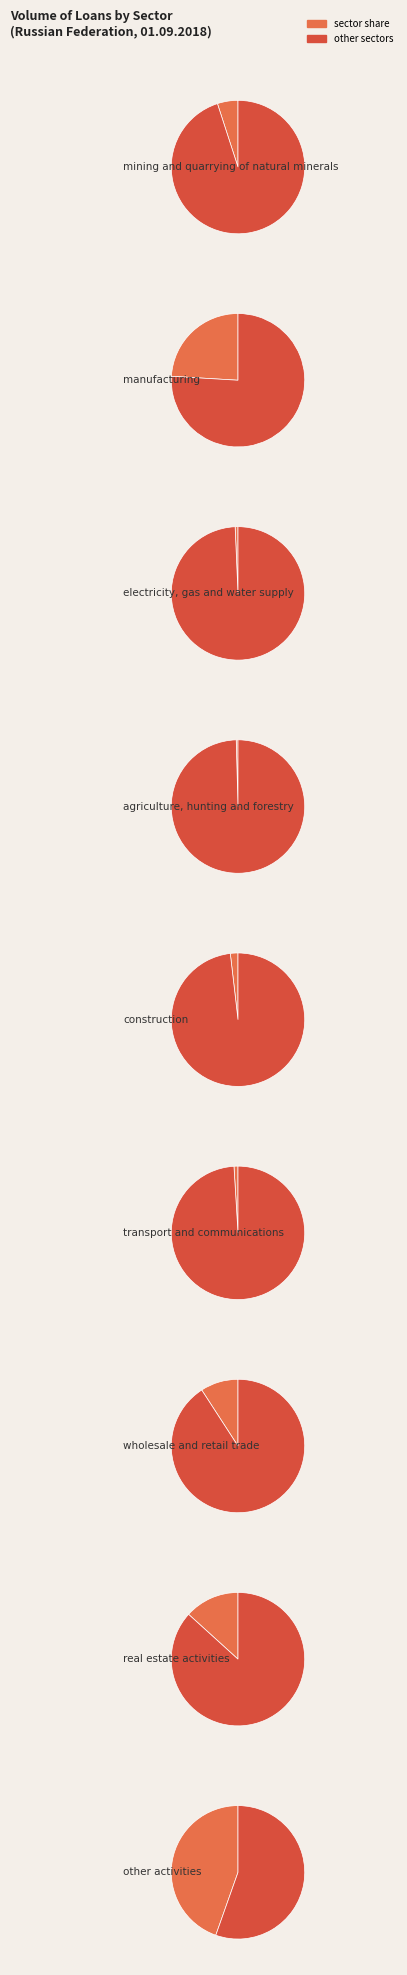

True or false: manufacturing accounts for 24% of the total.

True